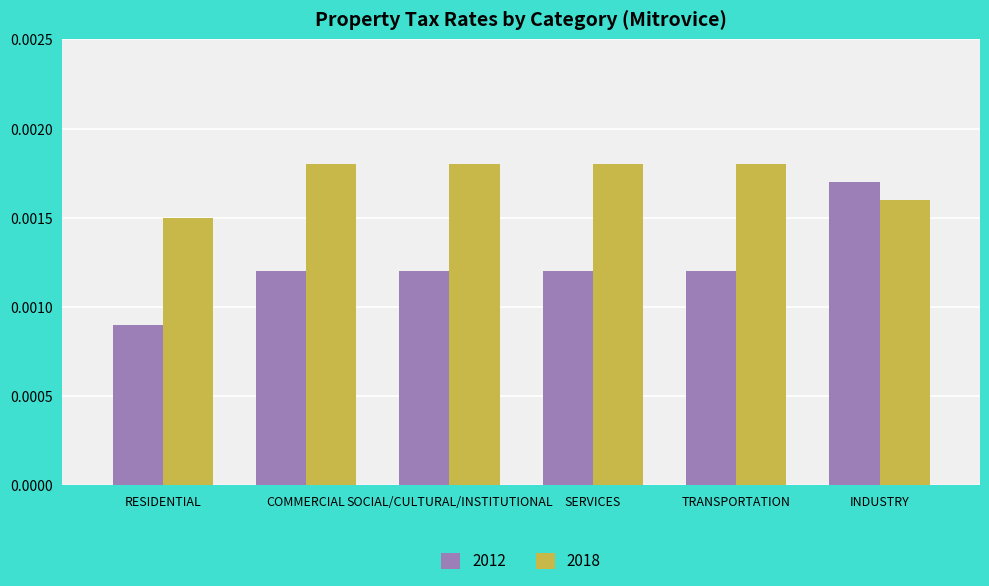

How many 2018 values are between 0 and 1?

6